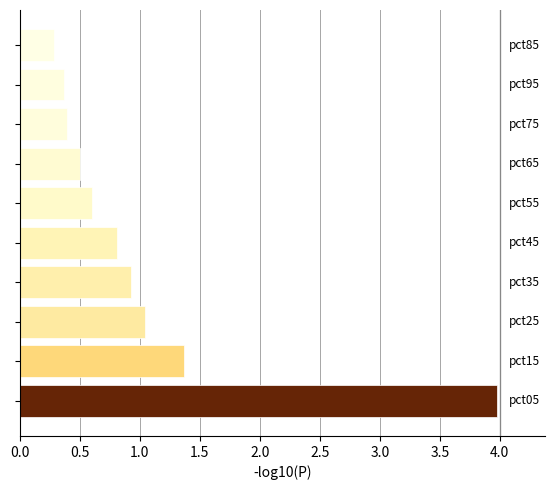

What is the greatest value displayed?

4.0